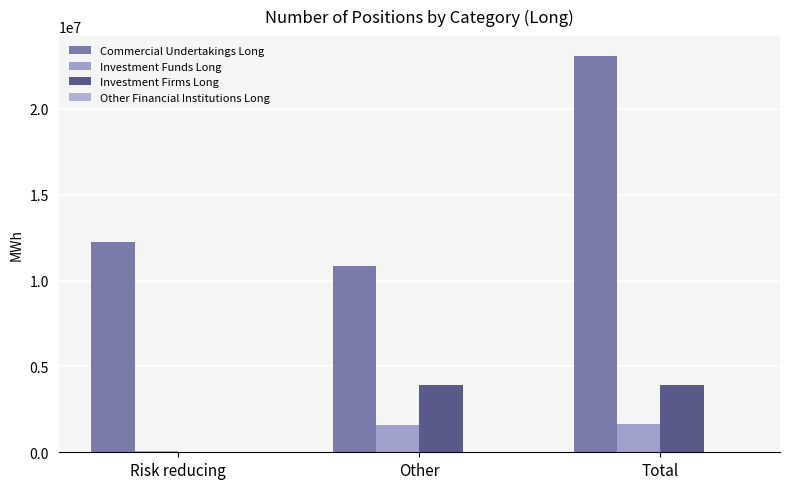

Reading right to left, list all the values displayed in this chart.

Commercial Undertakings Long: Total=23077130	Other=10819576	Risk reducing=12257554
Investment Funds Long: Total=1656408	Other=1608049	Risk reducing=48359
Investment Firms Long: Total=3927959	Other=3927959	Risk reducing=0
Other Financial Institutions Long: Total=0	Other=0	Risk reducing=0